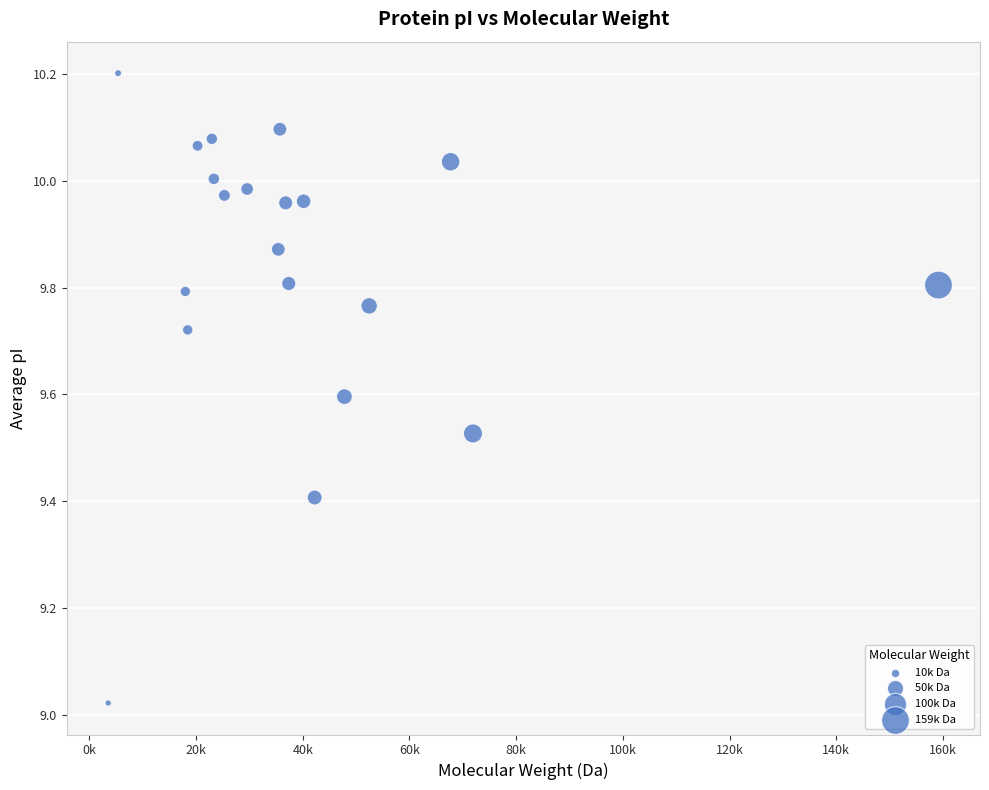

What is the range of X values (max minus min)?

155599.4